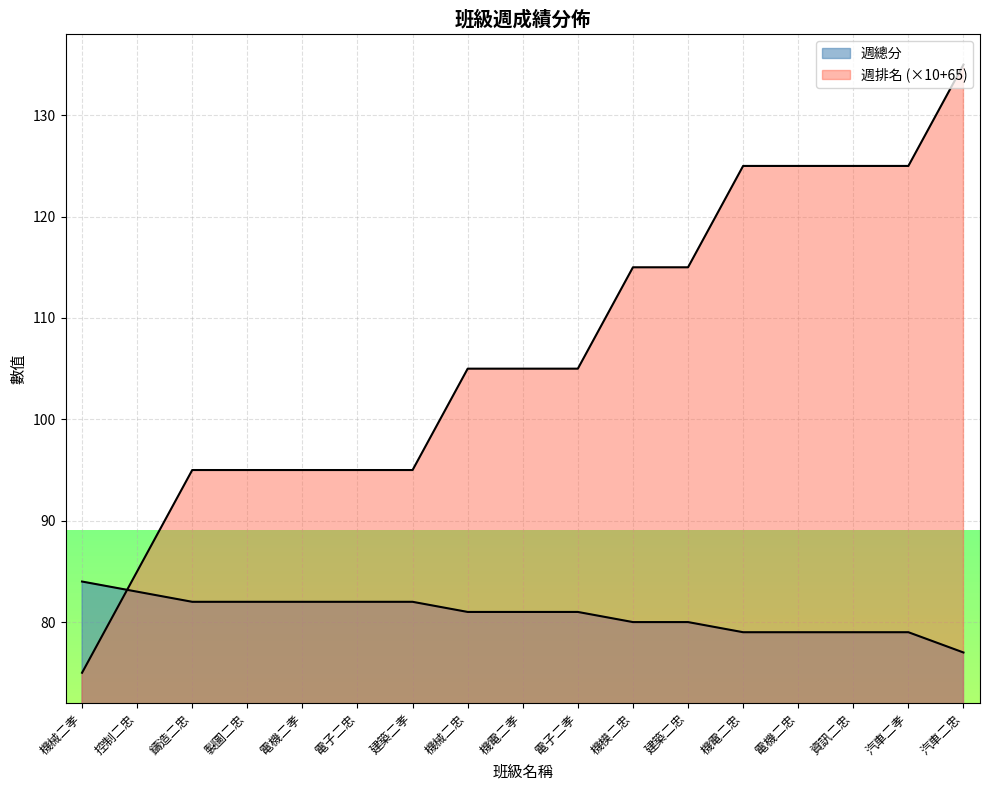

What is the difference between the maximum and minimum values in the 週總分 series?

7